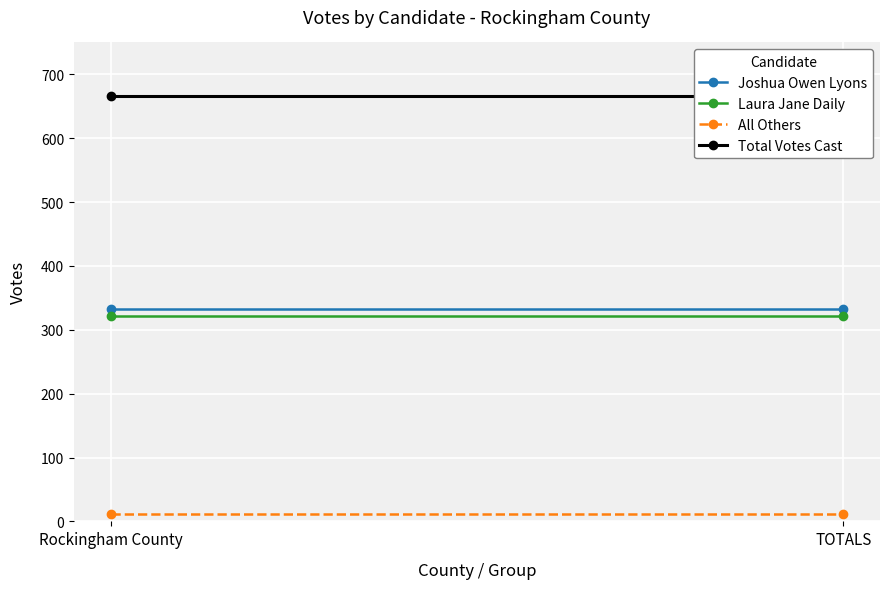

Reading right to left, extract all data points from this chart.

Joshua Owen Lyons: 333	333
Laura Jane Daily: 322	322
All Others: 11	11
Total Votes Cast: 666	666